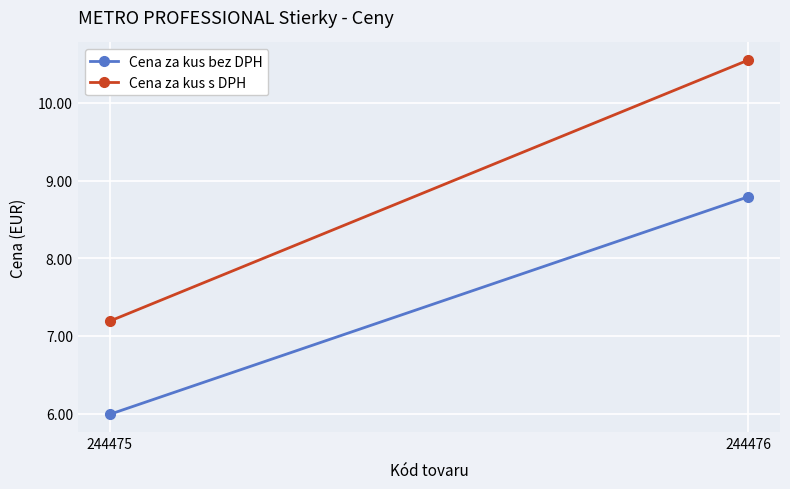

List the labels in order of Cena za kus bez DPH value, largest first.

244476, 244475